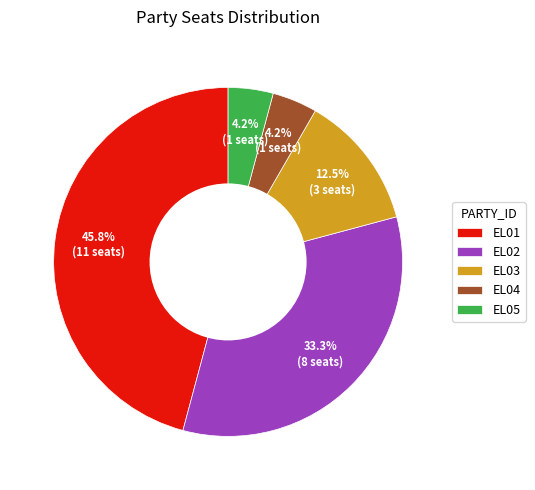

Does EL03 represent more than half of the total?

No